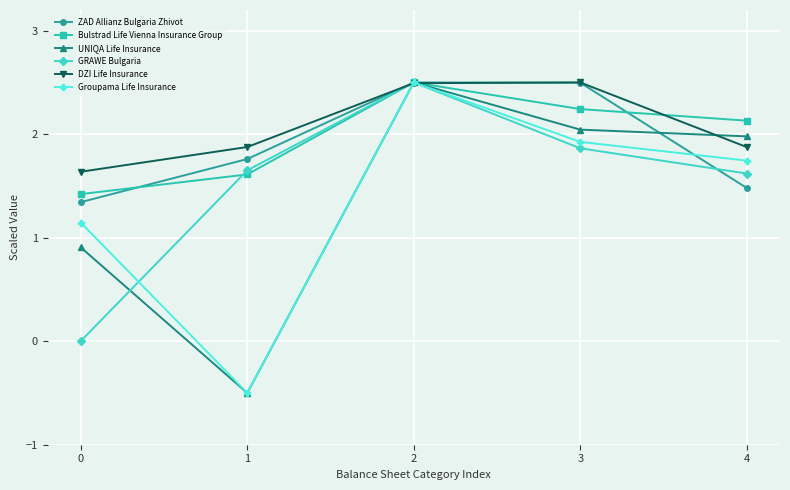

The ZAD Allianz Bulgaria Zhivot series shows 1.3 at 2. True or false?

False